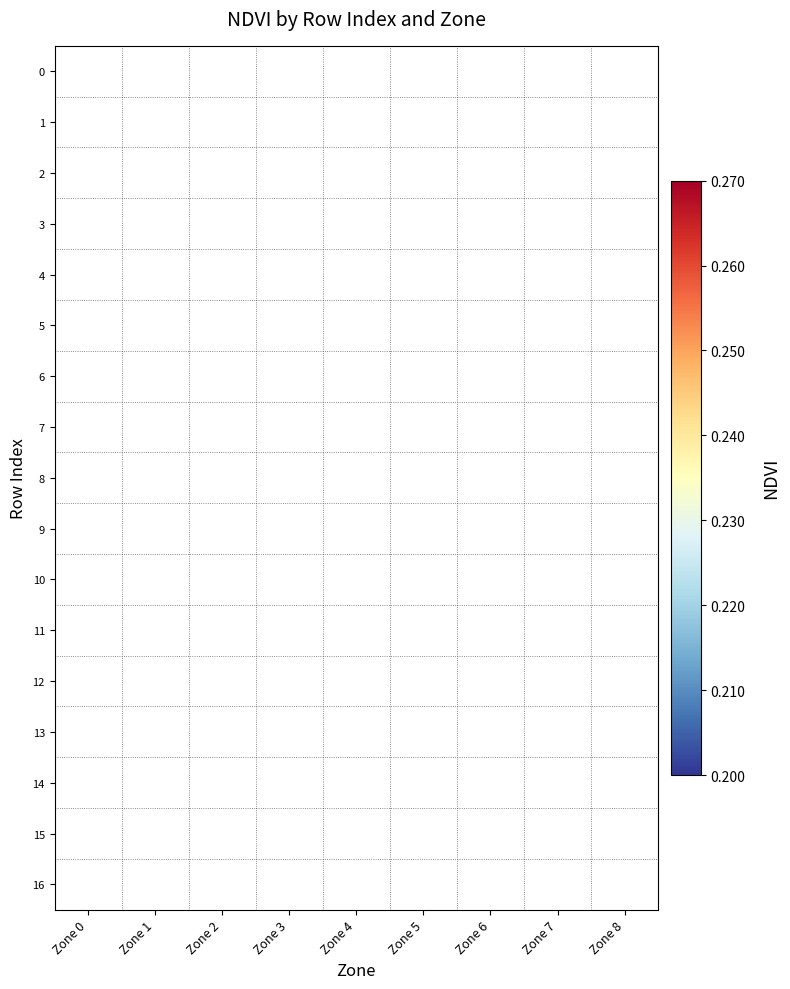

What is the maximum value shown in the chart?

0.3